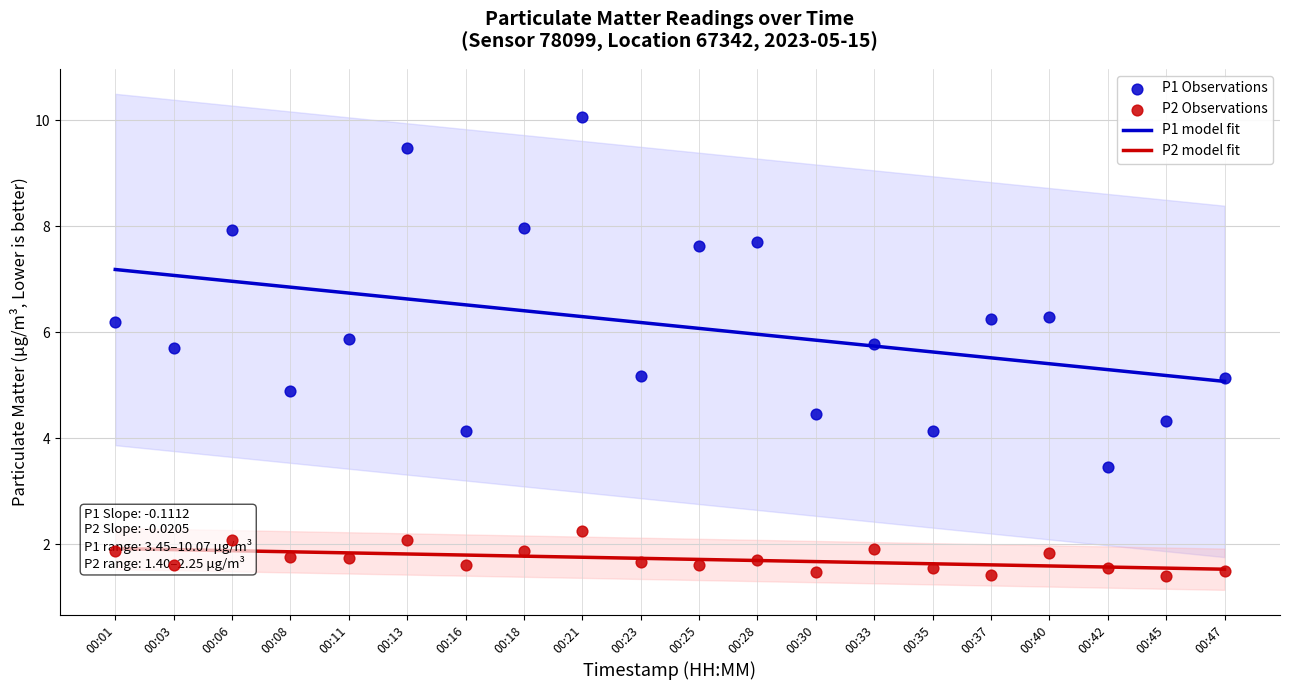

Which series has the widest spread of Y values?

P1 Observations